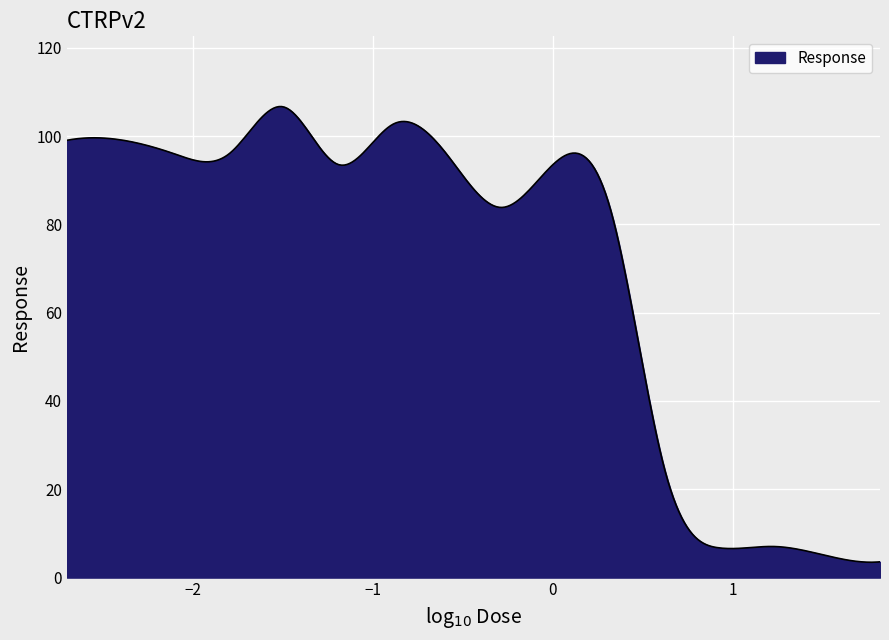

What is the difference between the maximum and minimum values?

103.2